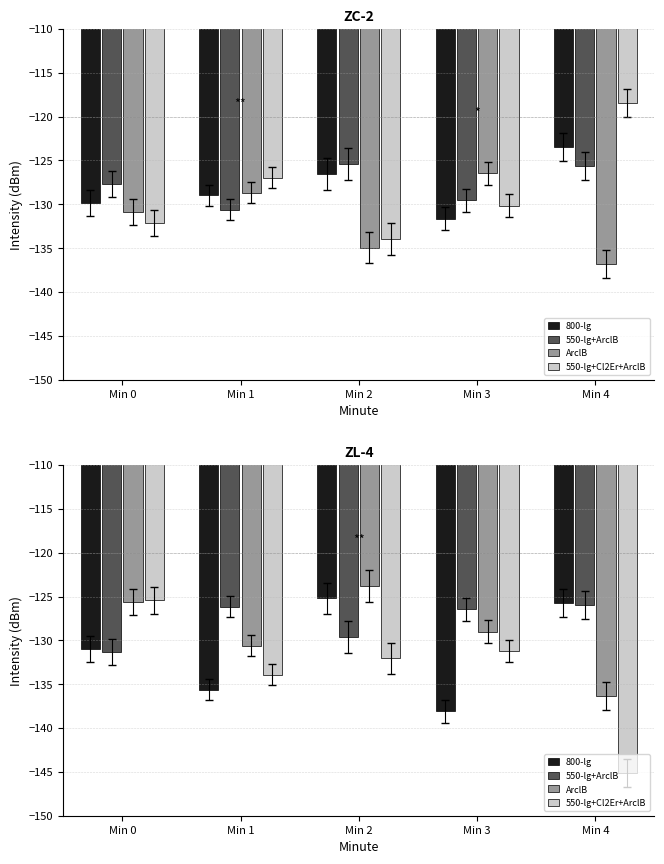

Between Min 0 and Min 2, which is larger?

Min 2